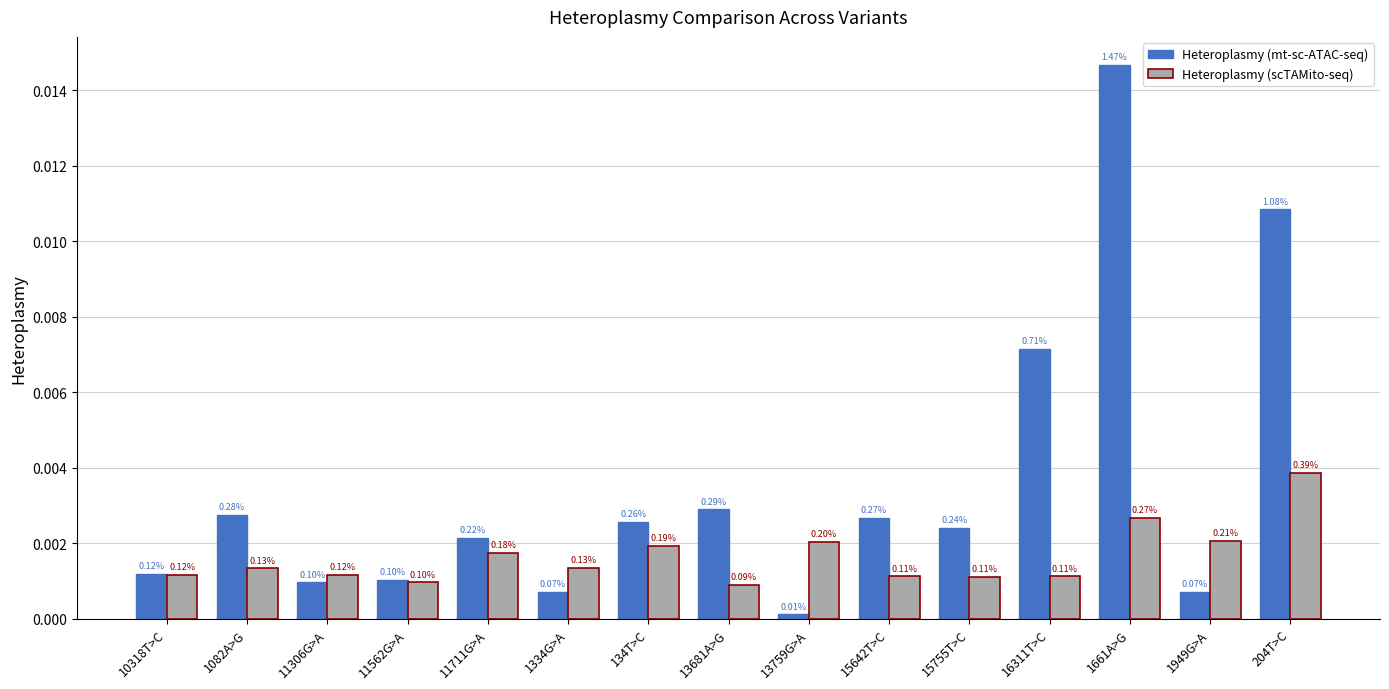

What are all the series names shown in the legend?

Heteroplasmy (mt-sc-ATAC-seq), Heteroplasmy (scTAMito-seq)